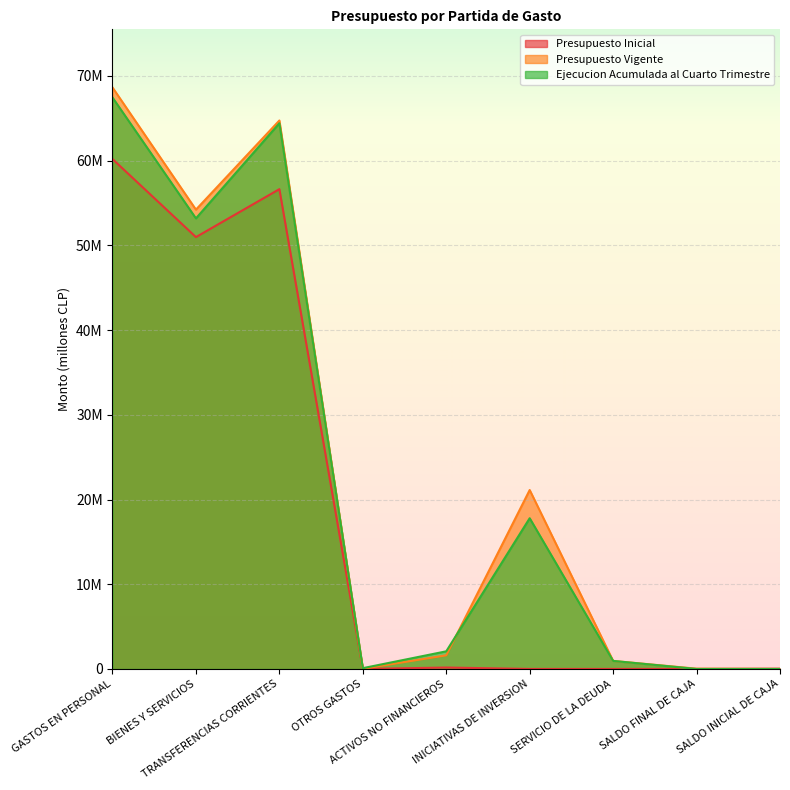

How many series are shown in this chart?

3